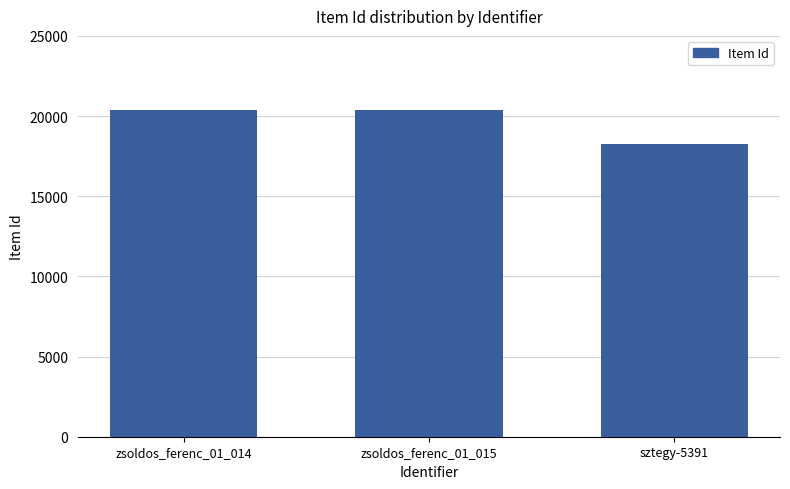

What is the difference between the maximum and minimum values?

2129